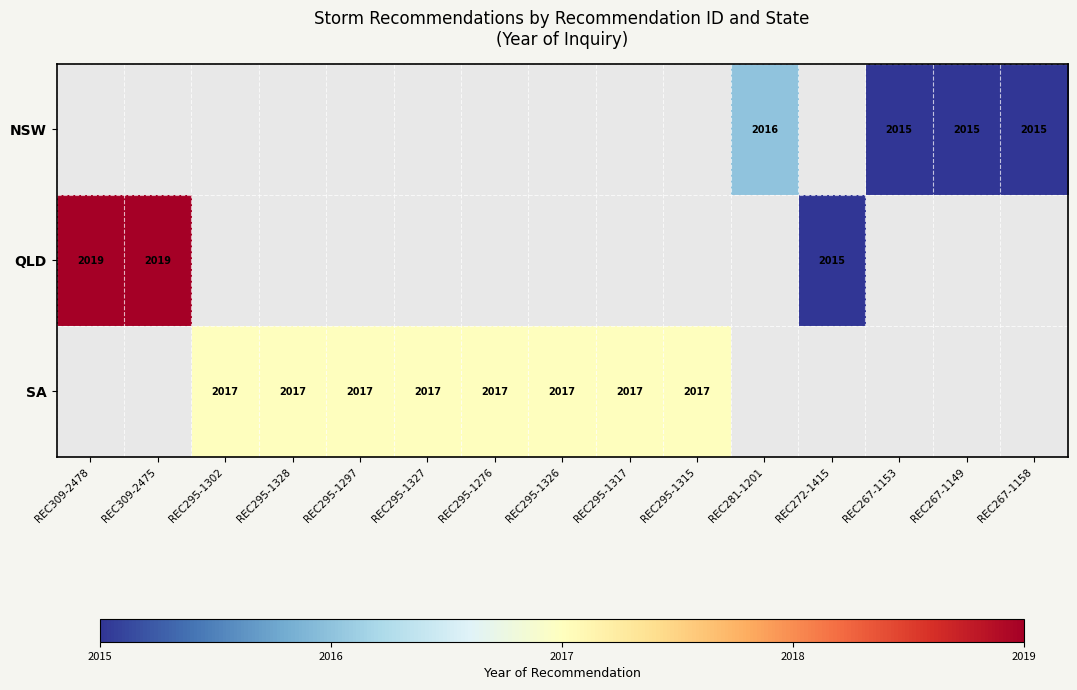

The value of QLD at REC272-1415 is 3483. True or false?

False